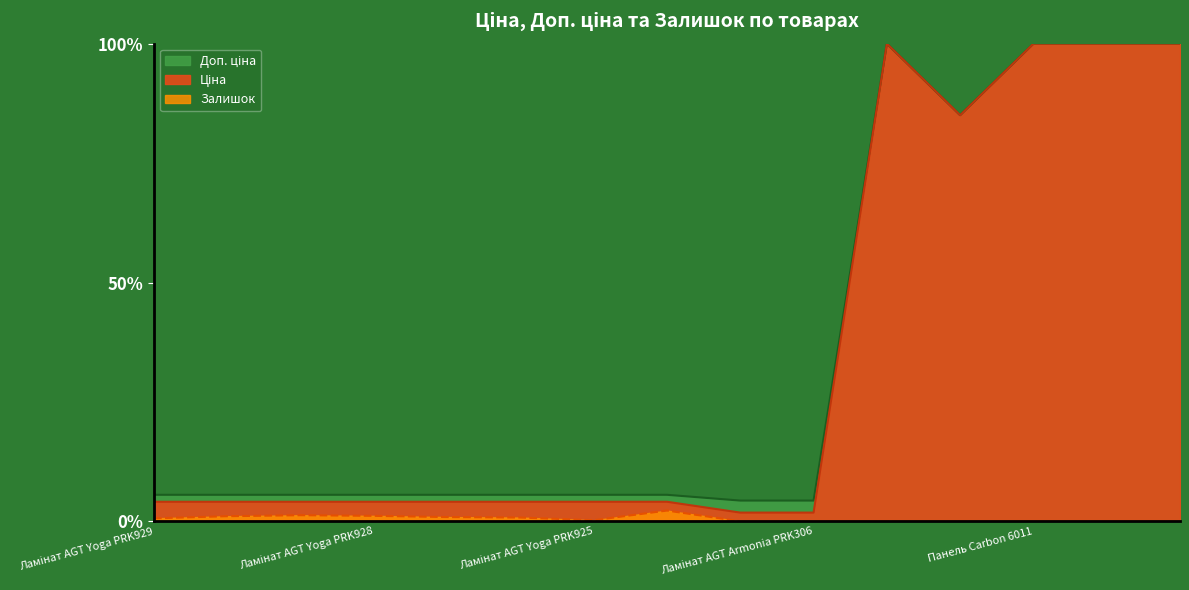

What is the sum of all Ціна values?

521.5